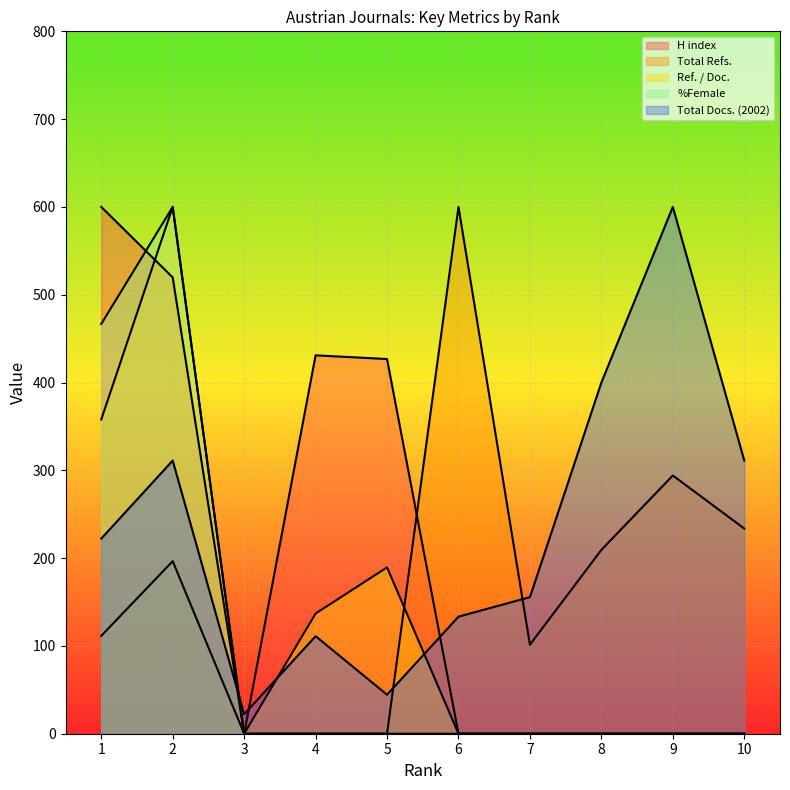

Reading left to right, what are all the values shown in this chart?

H index: 1=600.0	2=519.7	3=0.0	4=431.0	5=426.8	6=0.0	7=0.0	8=0.0	9=0.0	10=0.0
Total Refs.: 1=111.5	2=196.5	3=0.0	4=0.0	5=0.0	6=600.0	7=101.4	8=209.4	9=294.1	10=233.7
Ref. / Doc.: 1=357.9	2=600.0	3=0.0	4=136.8	5=189.5	6=0.0	7=0.0	8=0.0	9=0.0	10=0.0
%Female: 1=466.7	2=600.0	3=0.0	4=0.0	5=0.0	6=0.0	7=0.0	8=0.0	9=0.0	10=0.0
Total Docs. (2002): 1=222.2	2=311.1	3=22.2	4=111.1	5=44.4	6=133.3	7=155.6	8=400.0	9=600.0	10=311.1